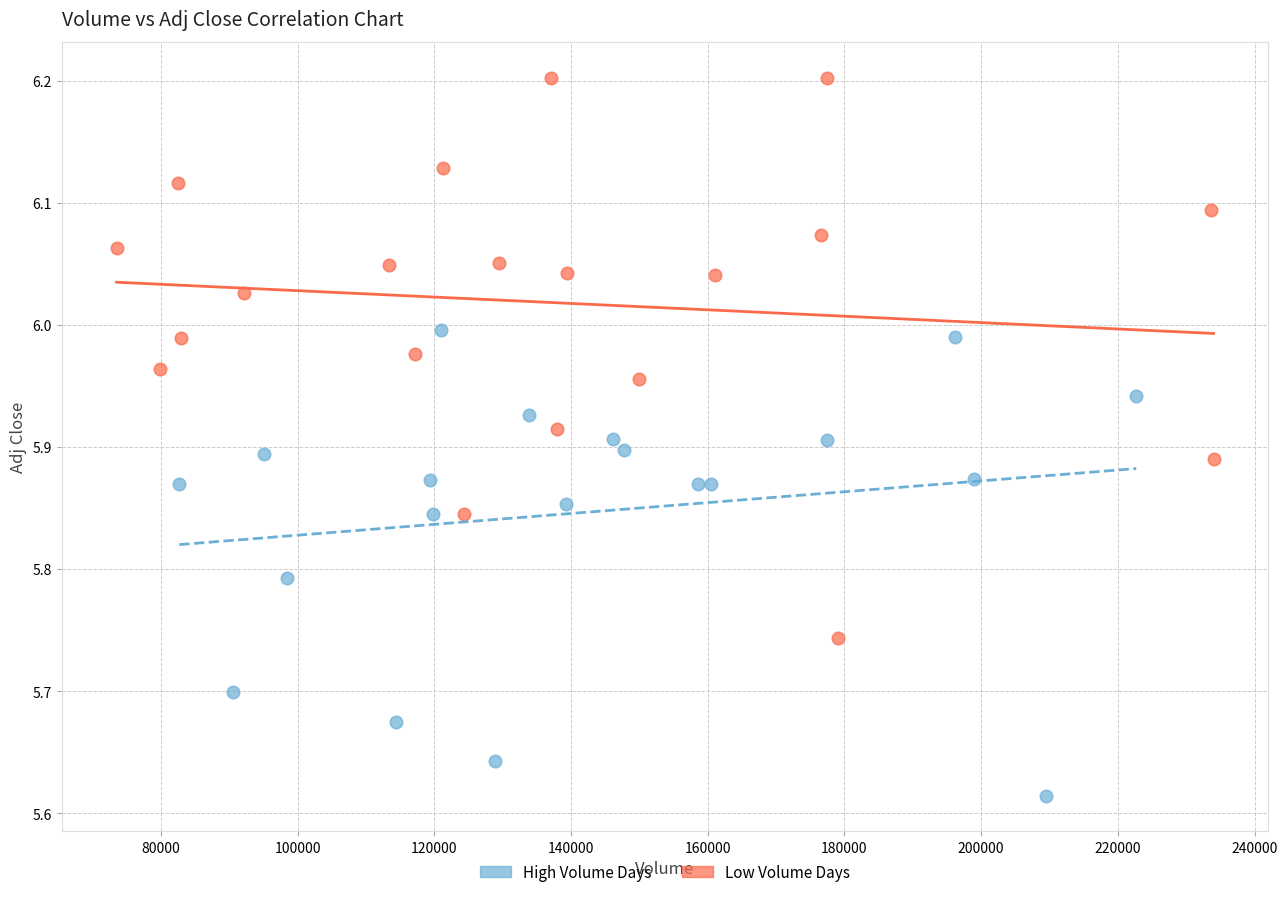

Which series contains the lowest Y value?

High Volume Days